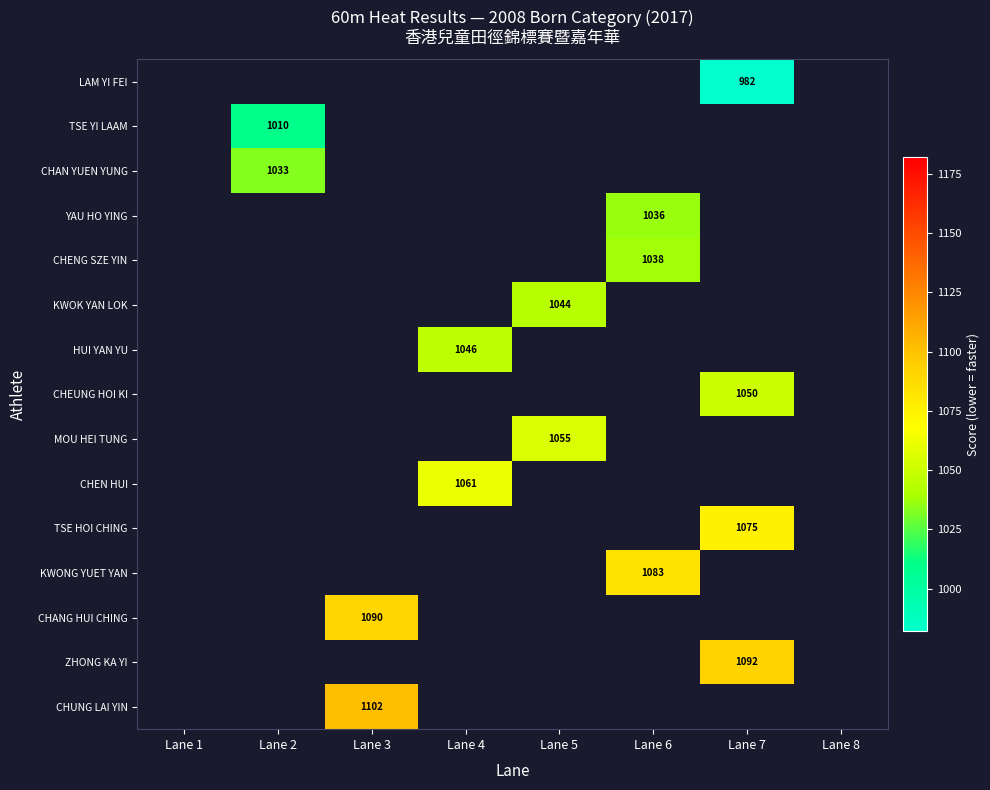

The TSE YI LAAM series shows 1010 at Lane 2. True or false?

True